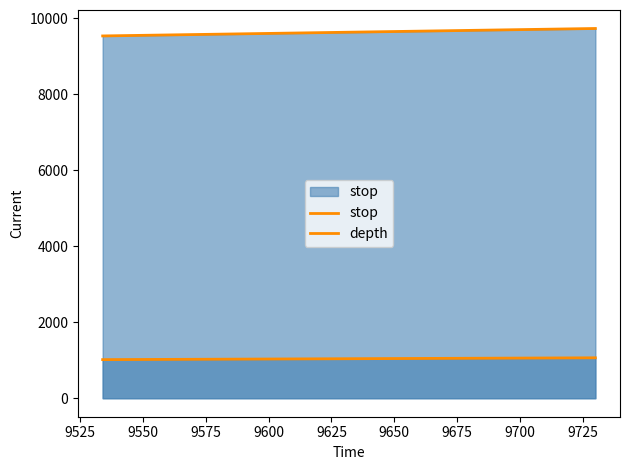

At how many categories does at least one series exceed 3289?

2